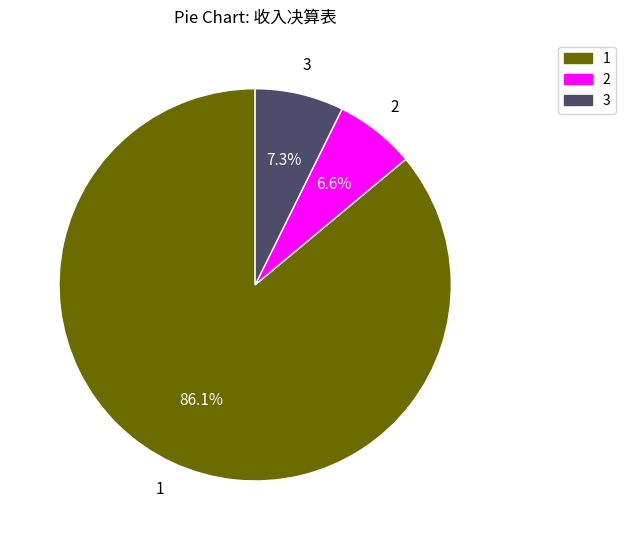

Is there a majority slice in this chart?

Yes